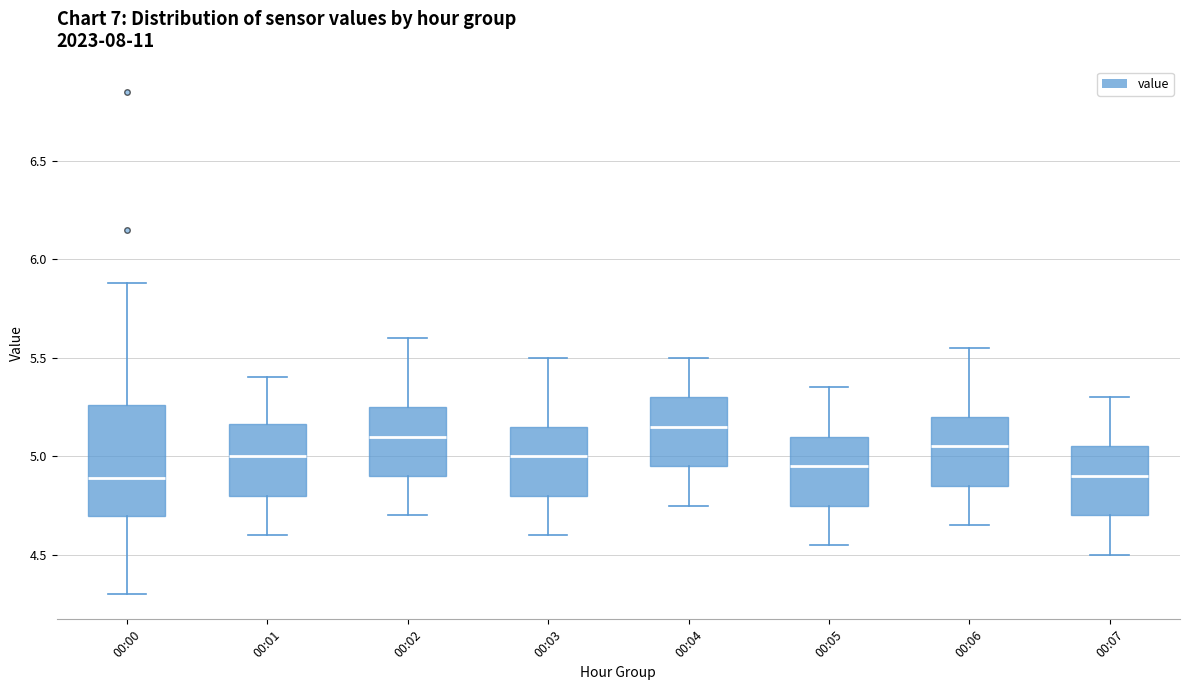

Reading left to right, read every box against the y-axis: the position of its median line, the range the box covers, and the ends of its whiskers. The values are not printed on the chart, so give them approximately, as read against the axis.

00:00: median 4.90, box 4.70 to 5.25, whiskers 4.30 to 5.90
00:01: median 5.00, box 4.80 to 5.15, whiskers 4.60 to 5.40
00:02: median 5.10, box 4.90 to 5.25, whiskers 4.70 to 5.60
00:03: median 5.00, box 4.80 to 5.15, whiskers 4.60 to 5.50
00:04: median 5.15, box 4.95 to 5.30, whiskers 4.75 to 5.50
00:05: median 4.95, box 4.75 to 5.10, whiskers 4.55 to 5.35
00:06: median 5.05, box 4.85 to 5.20, whiskers 4.65 to 5.55
00:07: median 4.90, box 4.70 to 5.05, whiskers 4.50 to 5.30